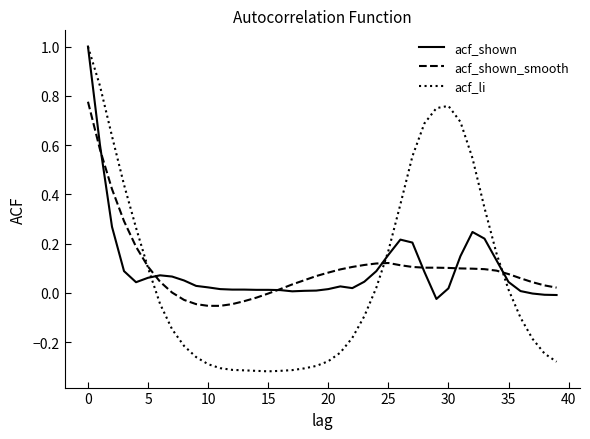

What is the greatest value displayed?

1.0